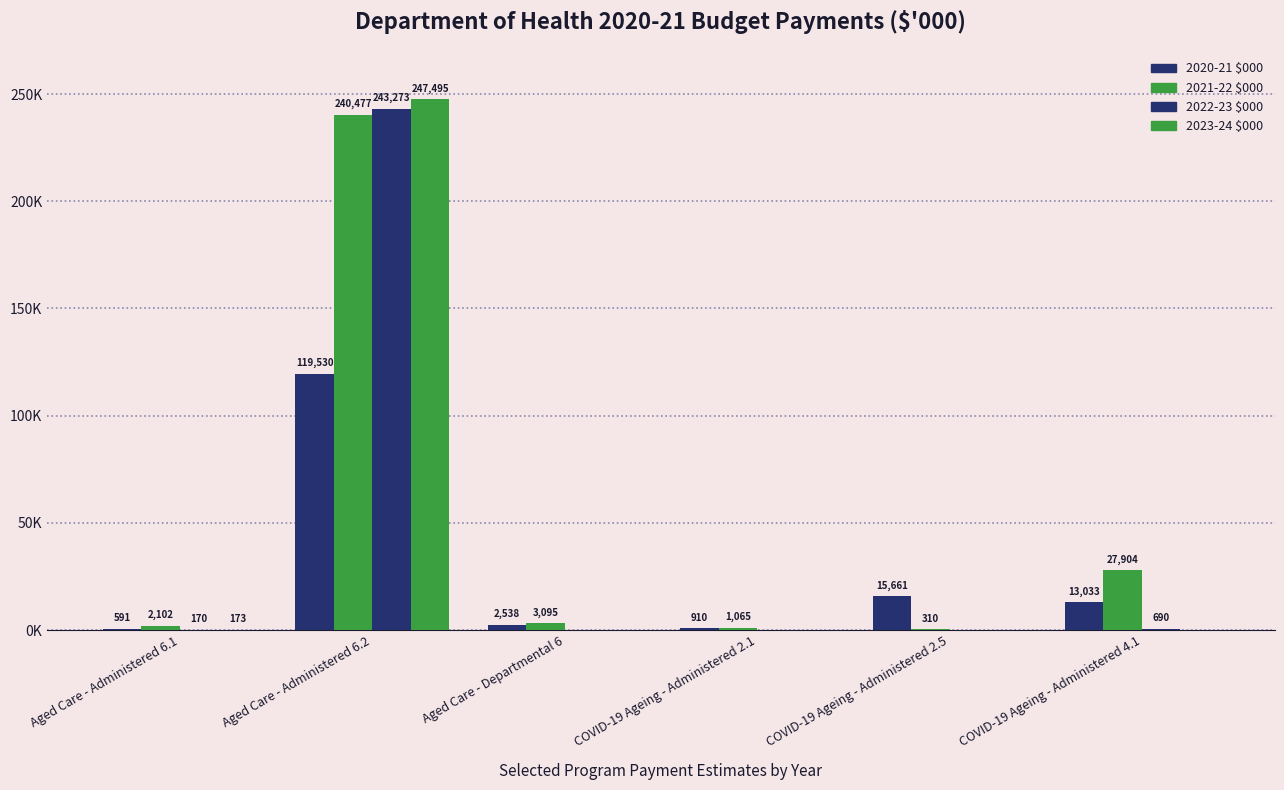

Are the bars horizontal?

No